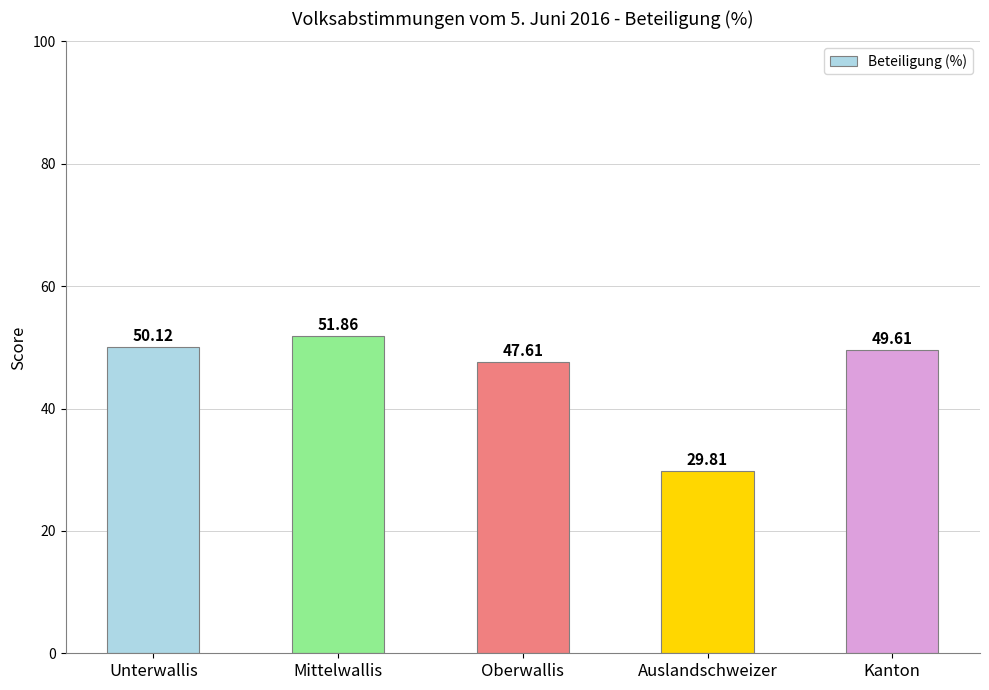

How many bars are there in total?

5